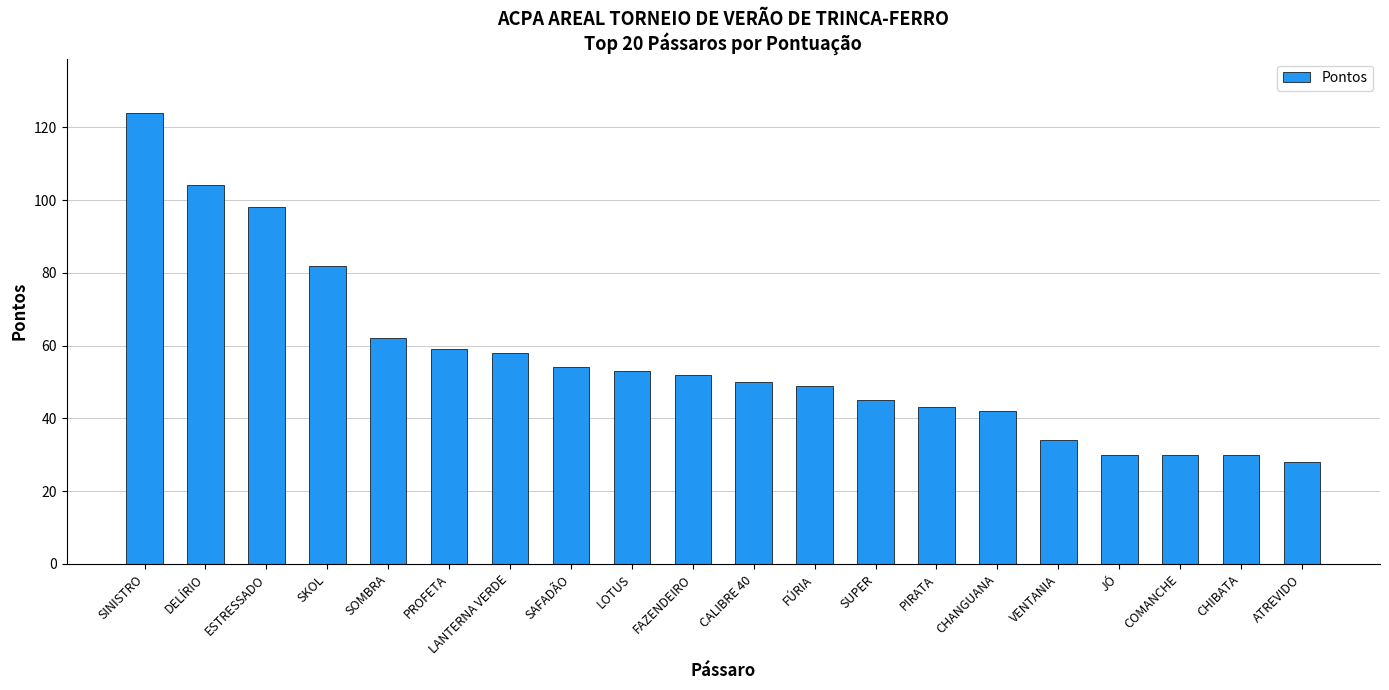

What is the difference between the second highest and minimum values?

76